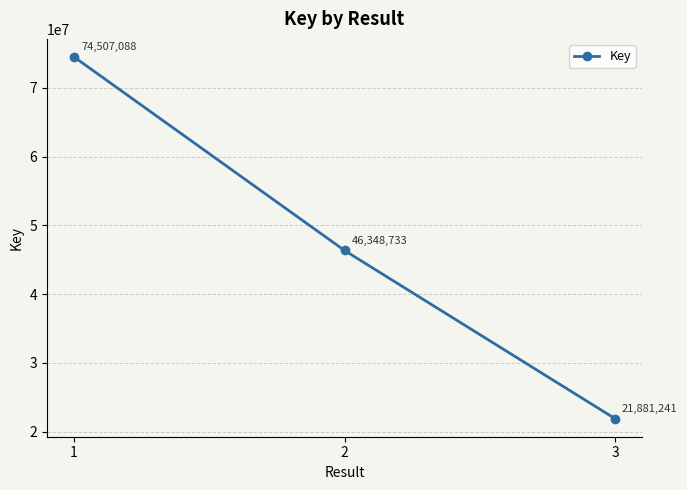

At which label is the value closest to 48194164?

2